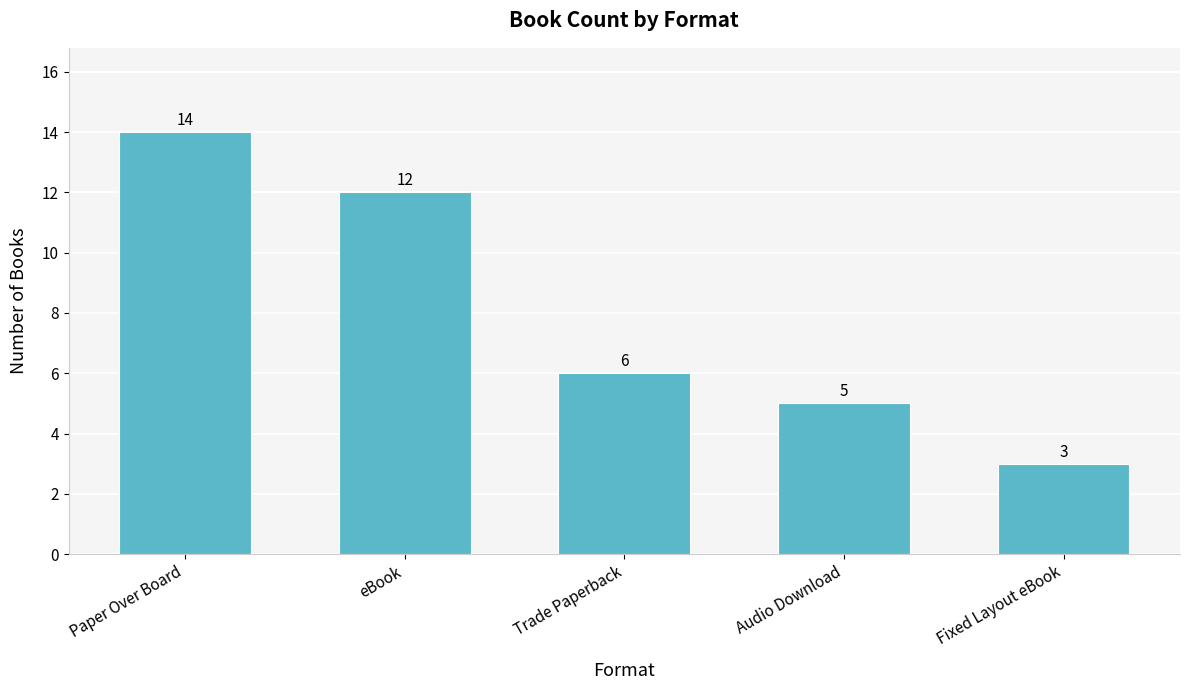

Rank the categories by value from highest to lowest.

Paper Over Board, eBook, Trade Paperback, Audio Download, Fixed Layout eBook